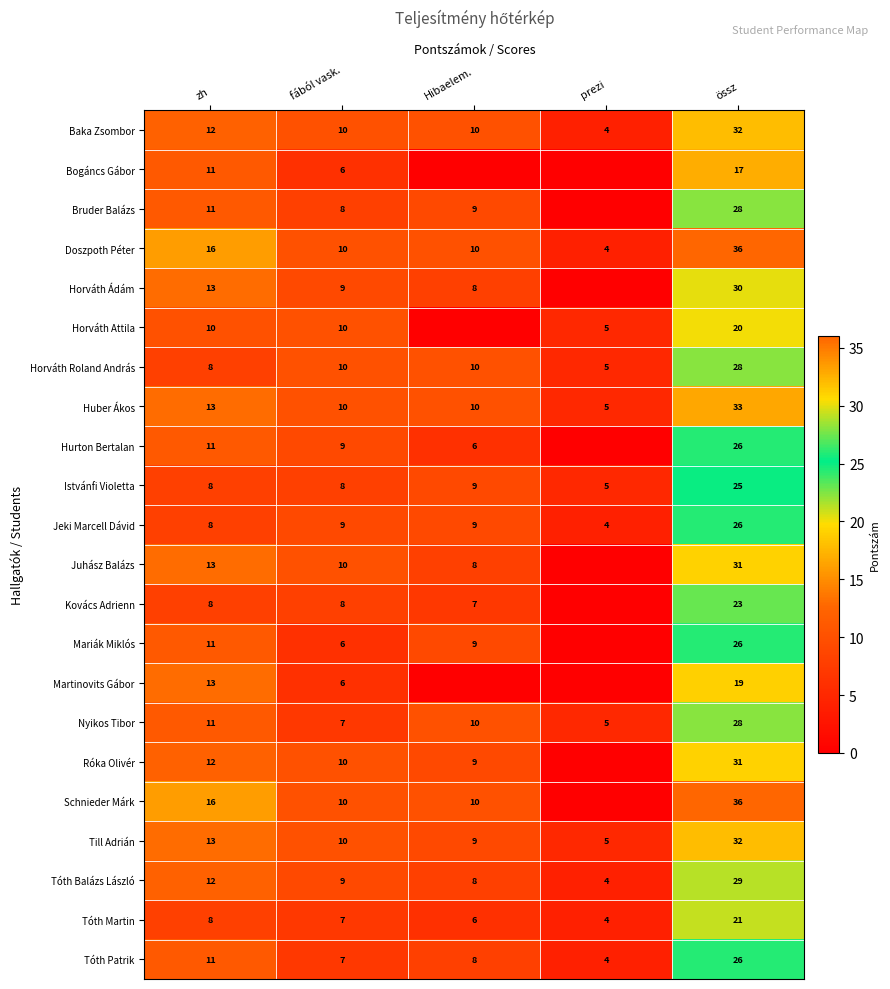

What is the sum of the Huber Ákos values at Hibaelem. and zh?

23